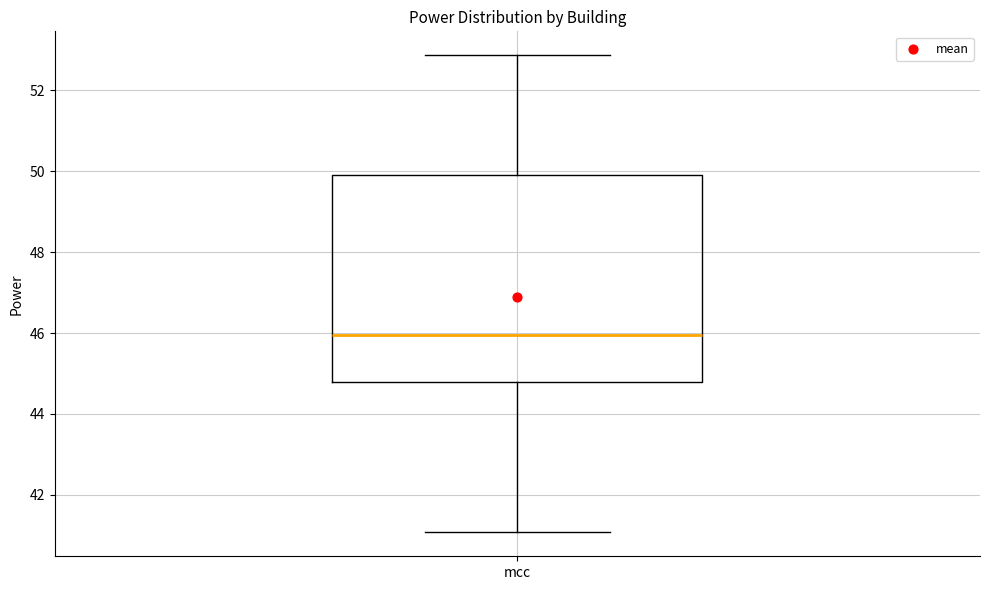

Read this box plot against the y-axis: the position of the median line, the range covered by the box, and the ends of both whiskers. The values are not printed on the chart, so give them approximately, as read against the axis.

median 46.0, box 44.8 to 50.0, whiskers 41.0 to 52.8